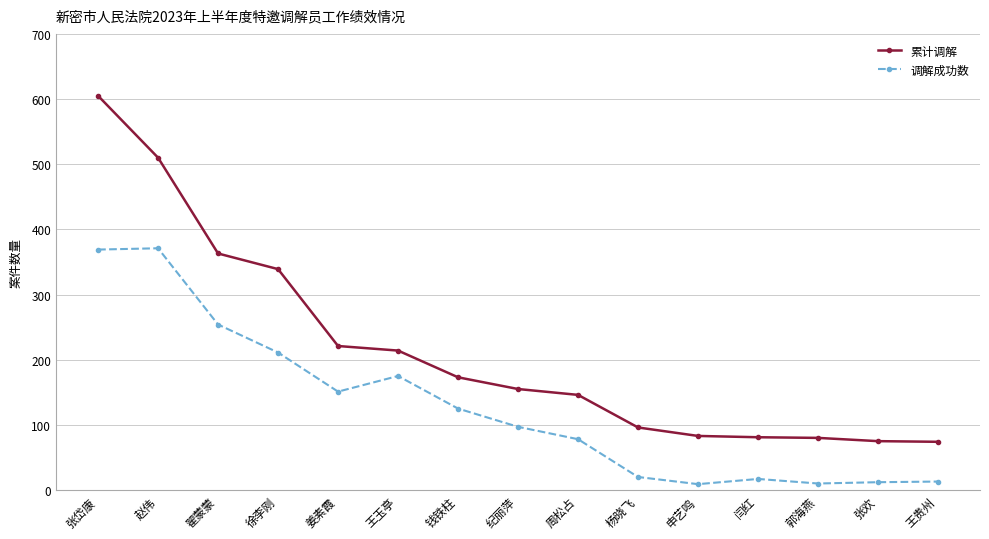

In 调解成功数, how many points are lower than both neighbors (excluding endpoints)?

3